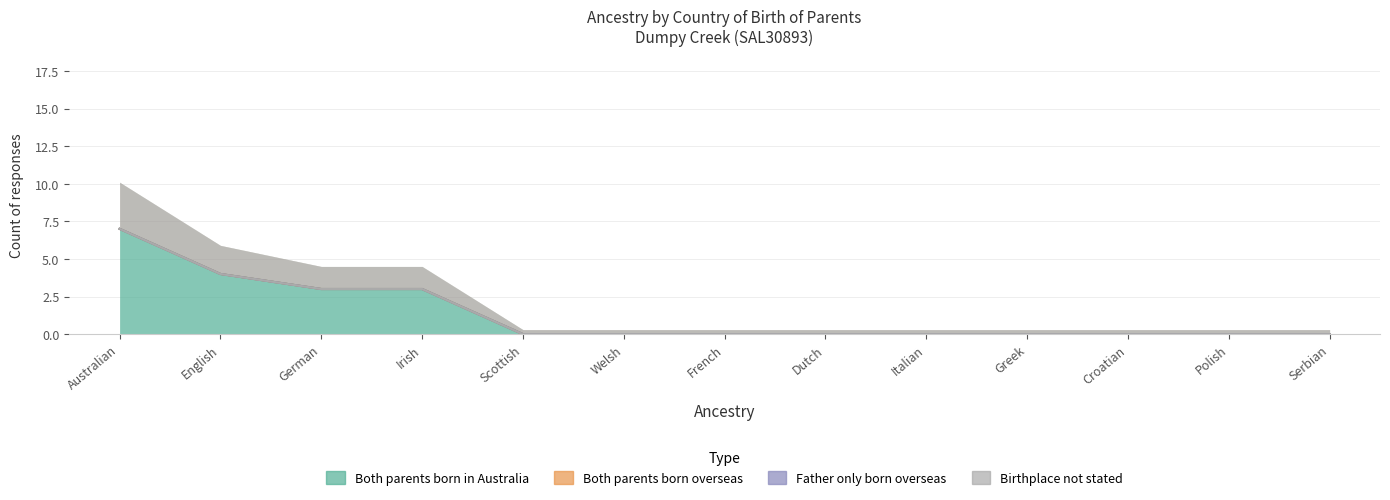

True or false: Both parents born in Australia has more than 1 interior local peaks.

False